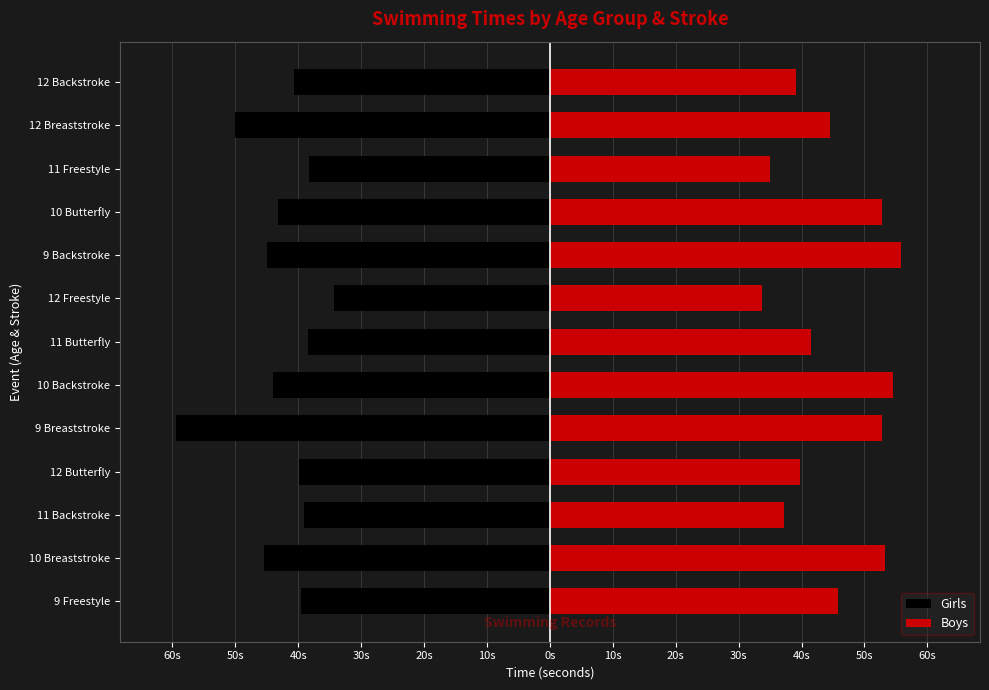

What is the average value of the Boys series?

45.1